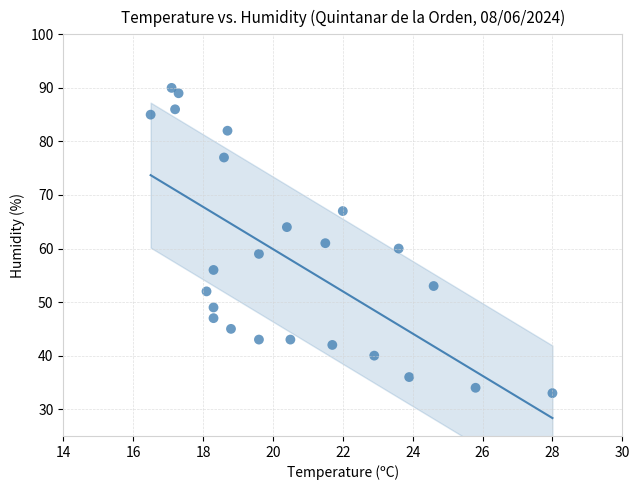

What is the range of Y values (max minus min)?

57